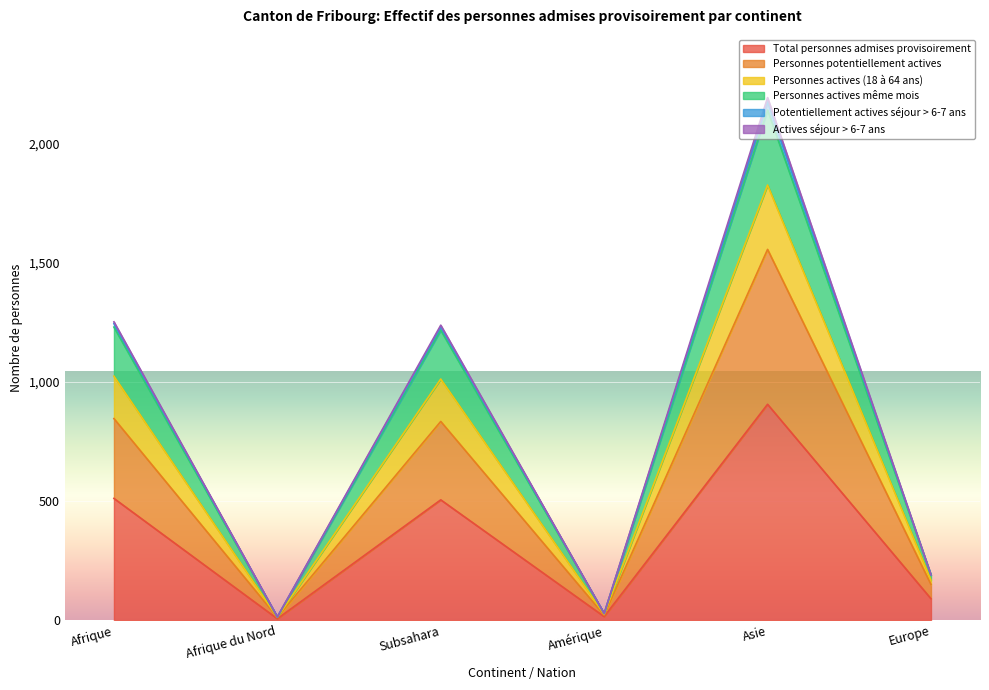

What is the difference between the Personnes actives même mois values at Afrique du Nord and Asie?

2161